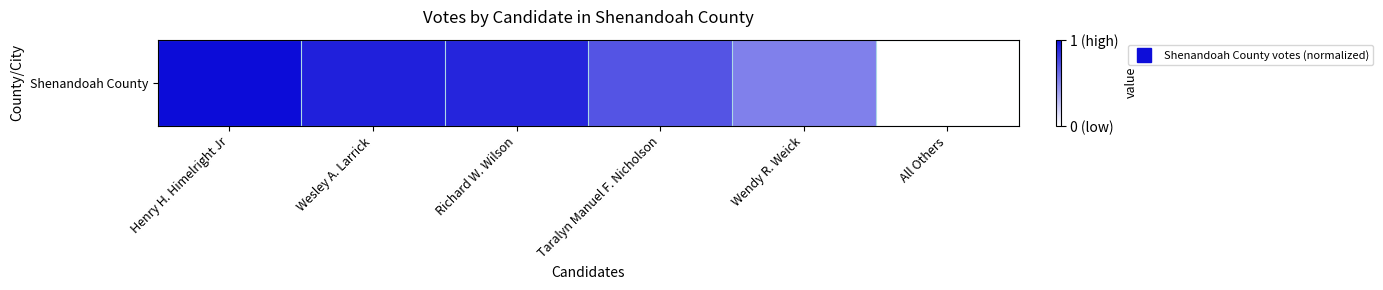

True or false: the data shows 0.9 at Wesley A. Larrick.

True